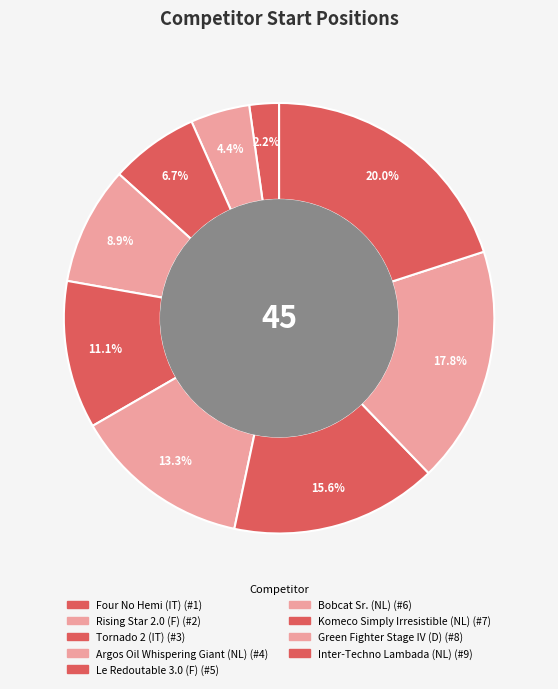

Is it true that Bobcat Sr. (NL) is 1% of the pie?

False